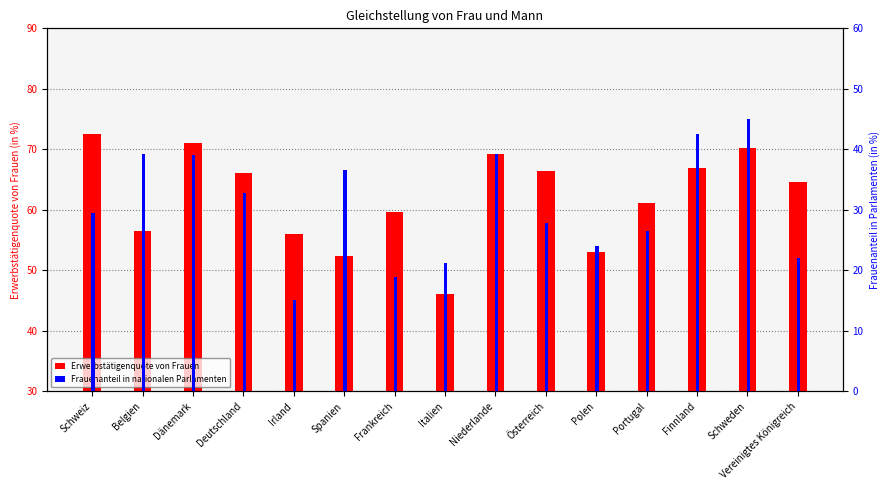

Where does the Frauenanteil in nationalen Parlamenten series first go above 29?

Schweiz